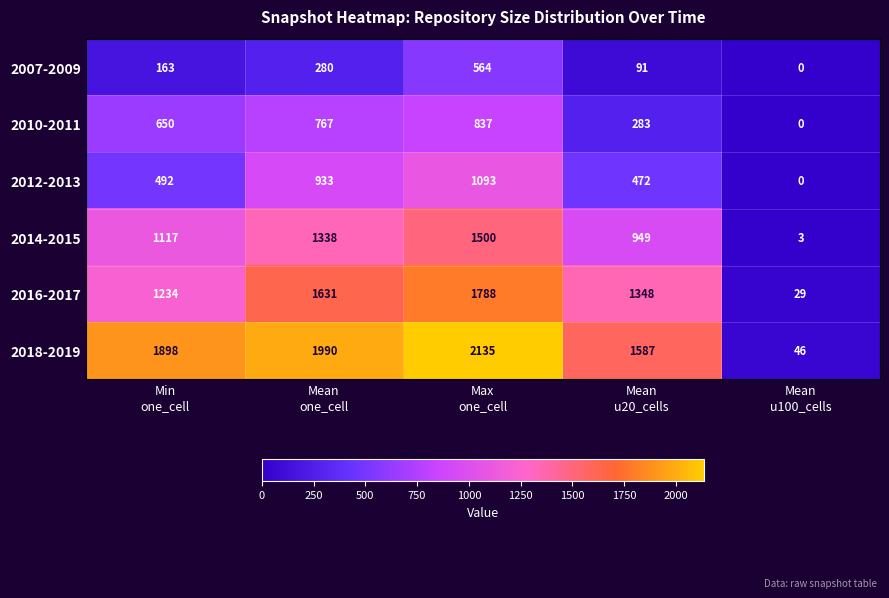

What is the average value of the 2012-2013 series?

598